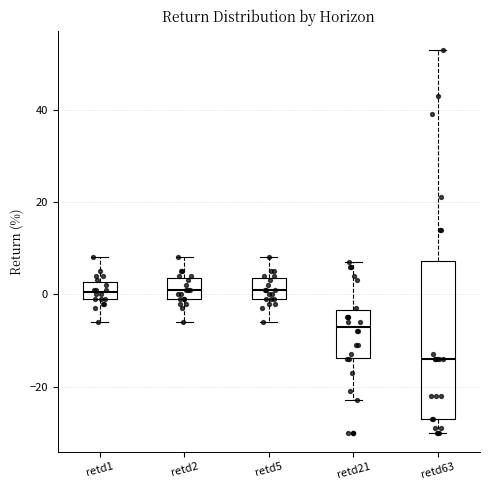

Reading left to right, transcribe this box plot: for each box, give where its median line is, the range the box spans, and where its two whiskers end, as read against the y-axis. The values are not printed on the chart, so give them approximately, as read against the axis.

retd1: median 0 (inside the box), box 0 to 2, whiskers -6 to 8
retd2: median 2, box 0 to 4, whiskers -6 to 8
retd5: median 2, box 0 to 4, whiskers -6 to 8
retd21: median -6, box -14 to -4, whiskers -22 to 8
retd63: median -14, box -26 to 8, whiskers -30 to 54